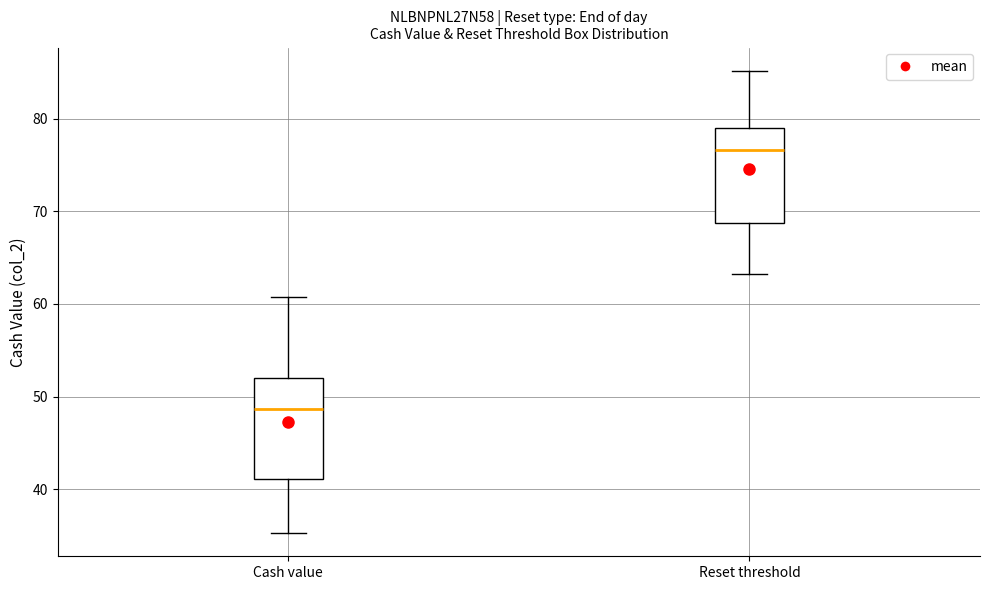

Reading left to right, read every box against the y-axis: the position of its median line, the range the box covers, and the ends of its whiskers. The values are not printed on the chart, so give them approximately, as read against the axis.

Cash value: median 49, box 41 to 52, whiskers 35 to 61
Reset threshold: median 77, box 69 to 79, whiskers 63 to 85